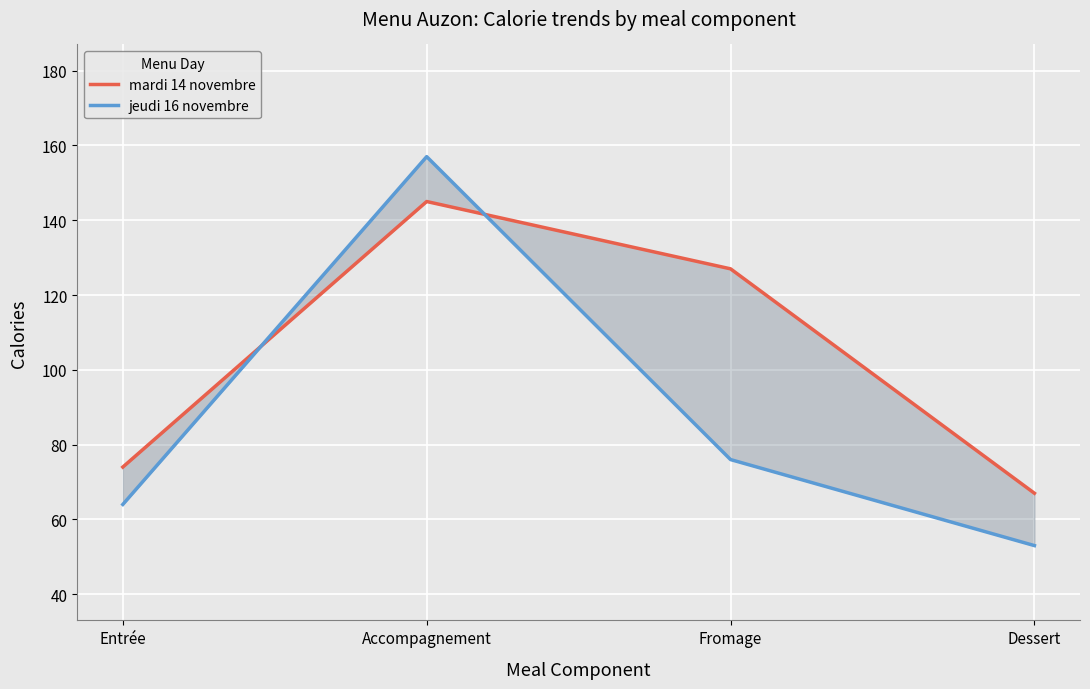

Which label corresponds to the smallest value in the chart?

Dessert